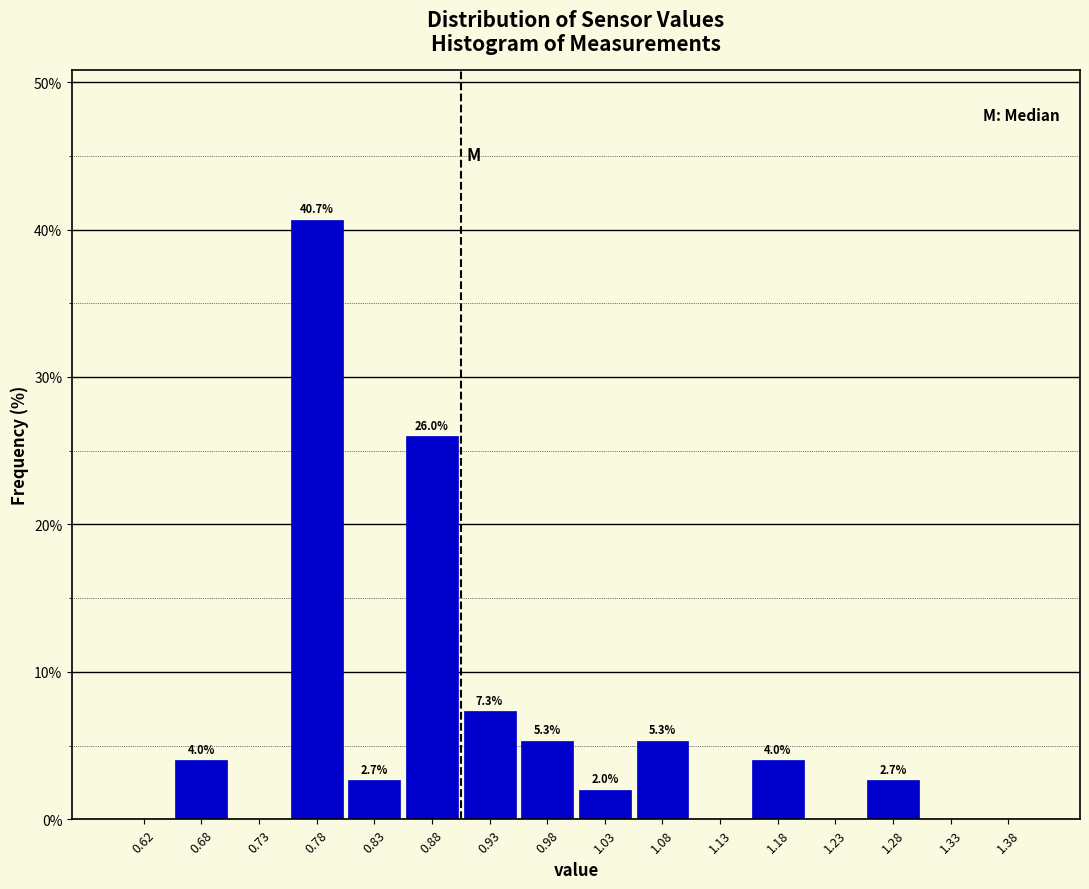

Which range on the x-axis has the tallest bar?

0.75 to 0.80